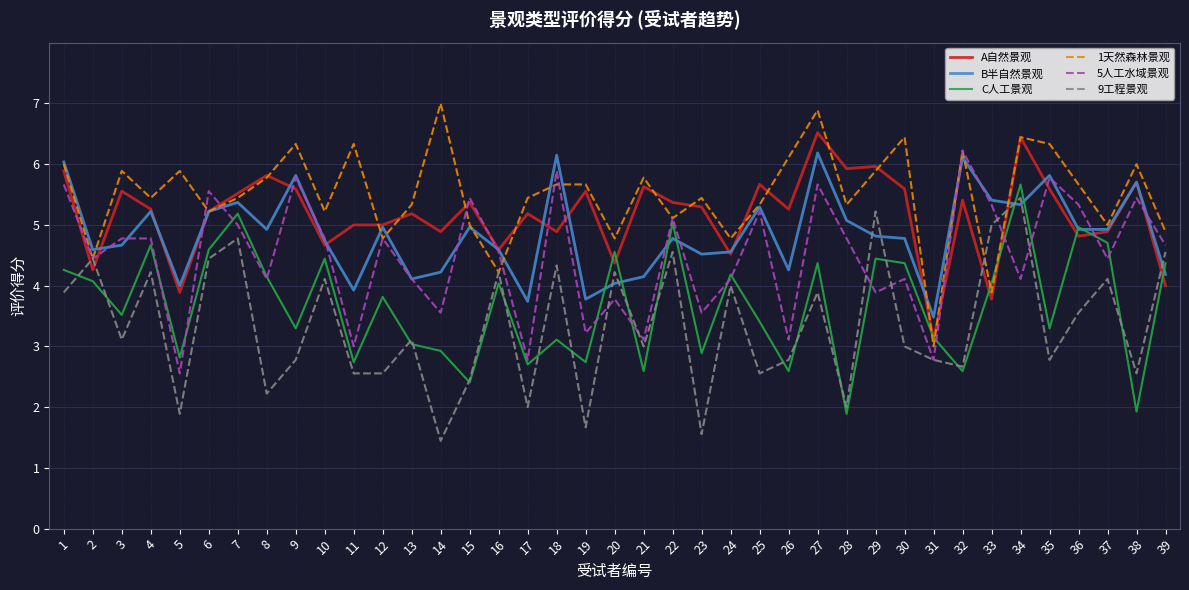

What is the maximum value shown in the chart?

7.0